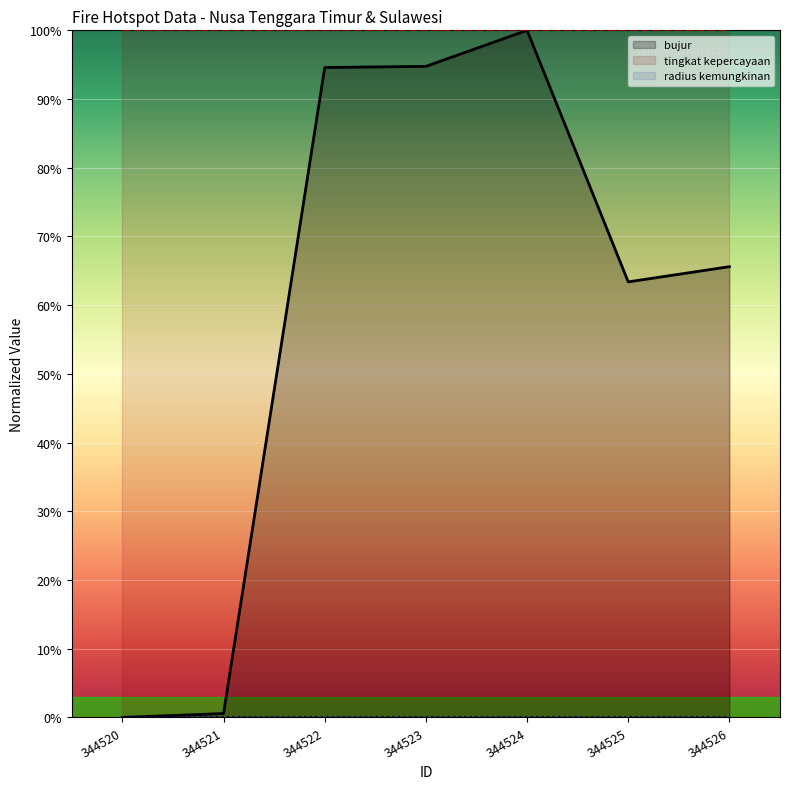

At which category is the sum across all series the highest?

344524